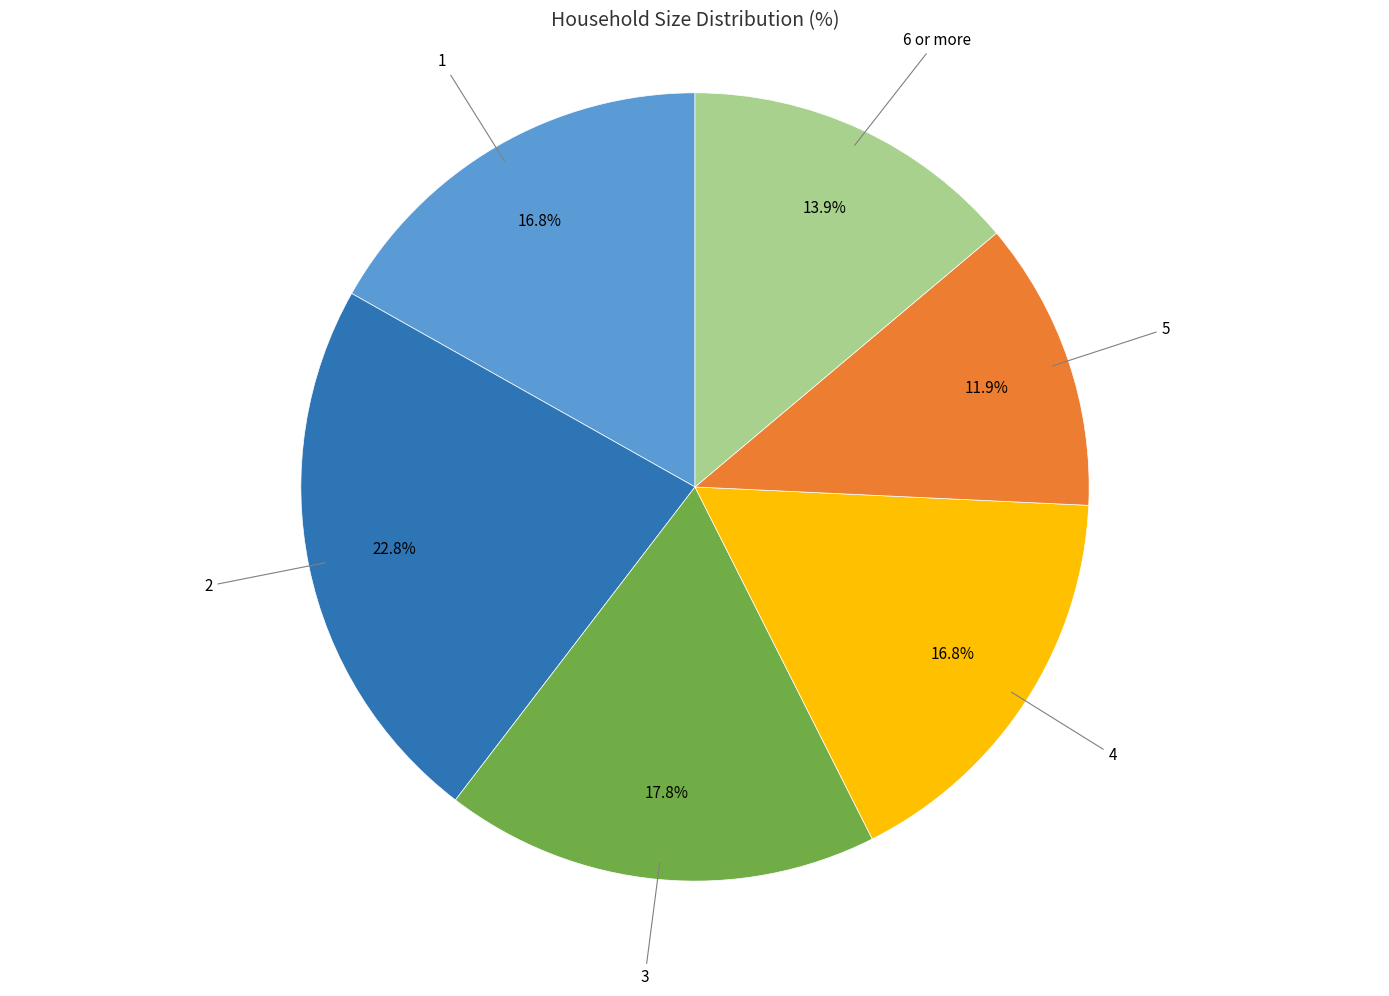

What percentage is the 4 slice, to the nearest percent?

17%